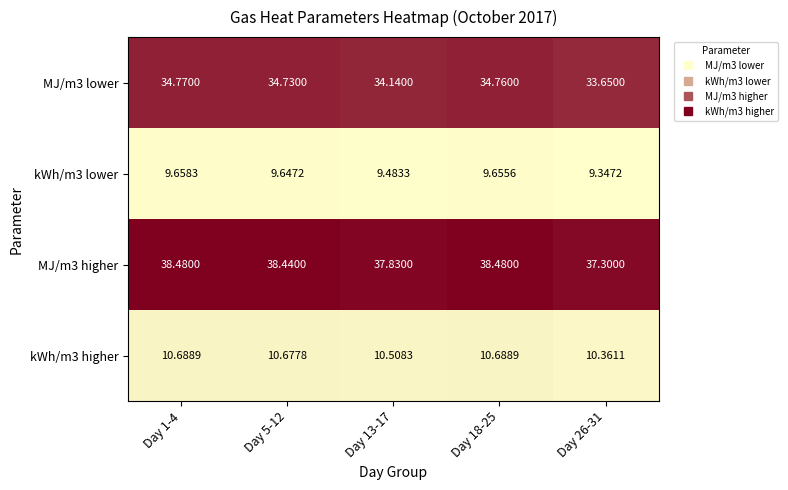

Rank the series by their maximum value, from lowest to highest.

kWh/m3 lower, kWh/m3 higher, MJ/m3 lower, MJ/m3 higher